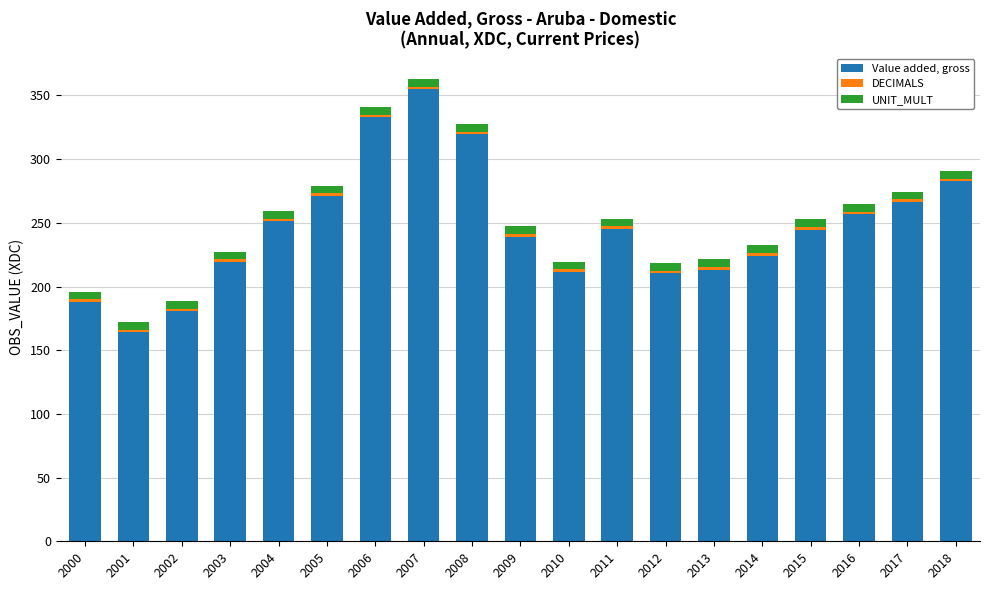

Is it true that Value added, gross equals 319.6 at 2008?

True